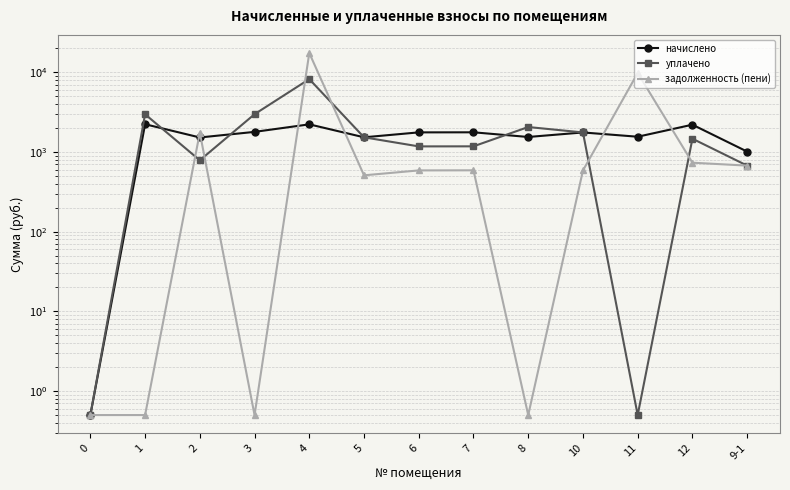

What is the label of the 1st point from the right?

9-1